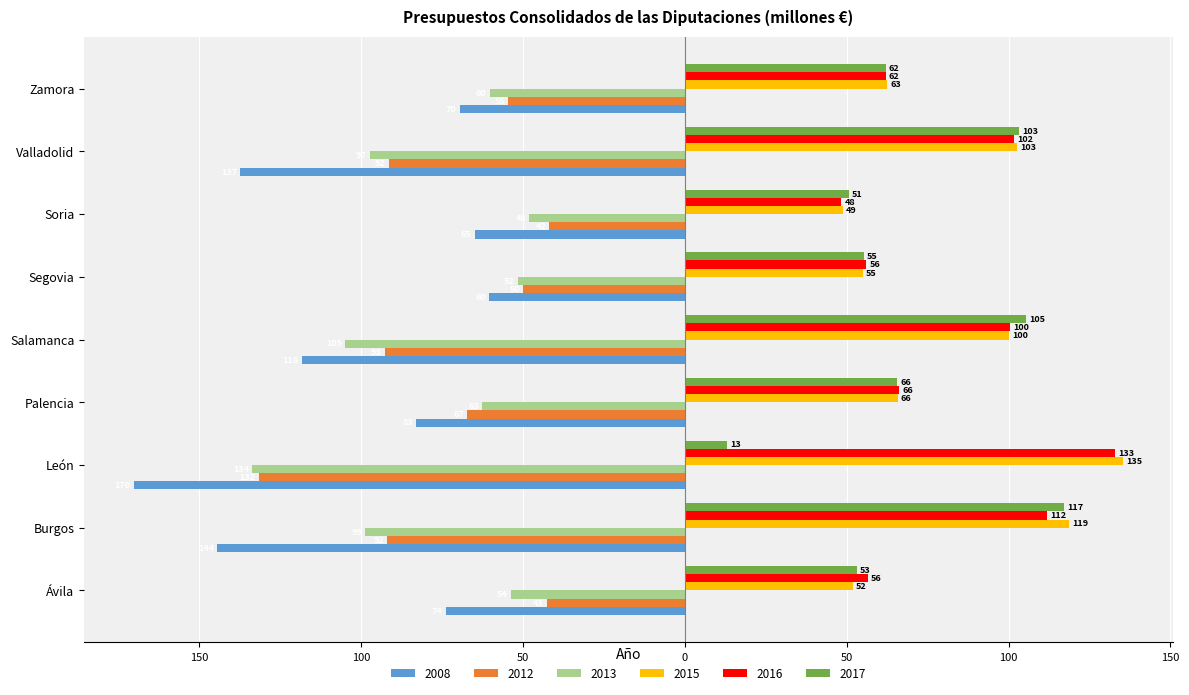

At which label does 2015 reach its peak?

León